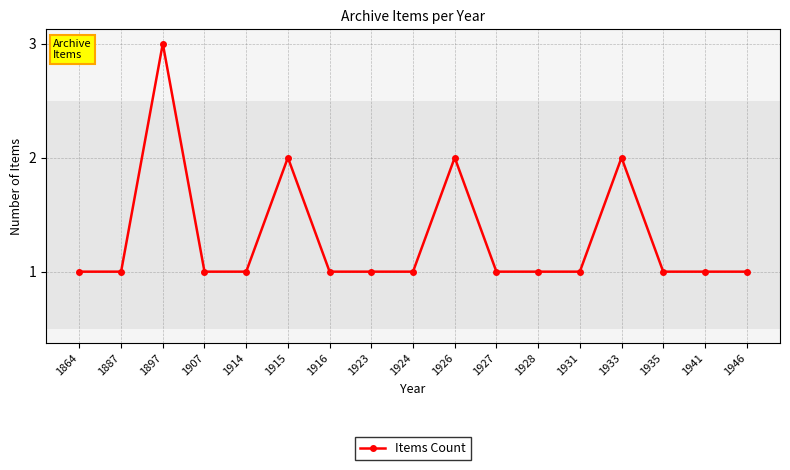

Where is the first local maximum?

1897